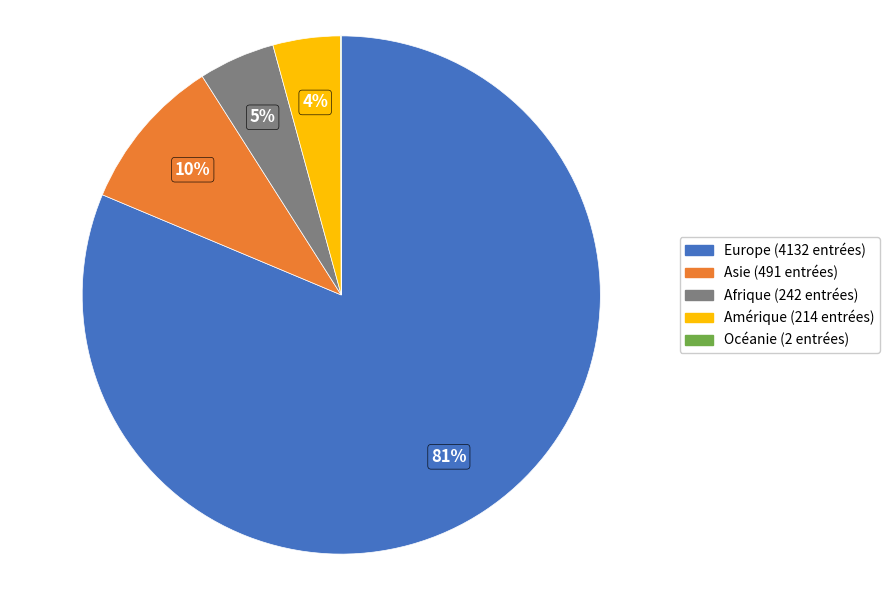

To the nearest percent, what is the difference between the largest and smallest slice percentages?

81%